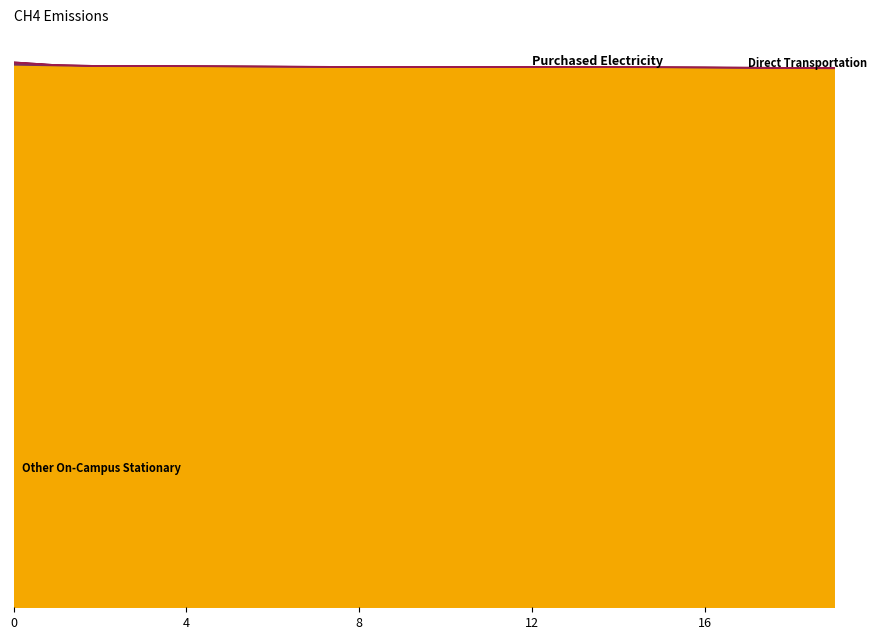

Reading left to right, transcribe all the data shown in this chart.

Other On-Campus Stationary: 99578.9	99448.0	99372.1	99341.5	99318.8	99294.2	99266.7	99240.1	99218.1	99201.6	99189.6	99179.8	99170.3	99159.0	99144.1	99123.2	99093.5	99051.4	98994.9	98926.0
Direct Transportation: 495.4	113.2	38.5	22.8	22.4	26.7	28.4	24.9	19.1	13.7	10.3	9.2	10.0	12.6	17.2	24.5	35.0	49.1	64.0	73.9
Purchased Electricity: 100000.0	99504.6	99391.4	99352.9	99330.1	99307.6	99280.9	99252.5	99227.6	99208.5	99194.8	99184.4	99175.3	99165.3	99152.7	99135.4	99111.0	99075.9	99026.9	98962.9